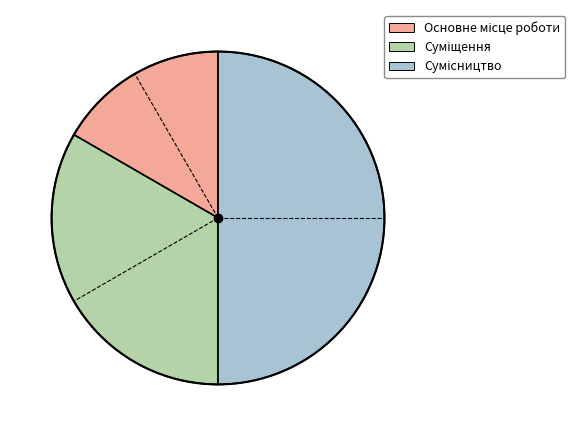

How many slices are in this pie chart?

3